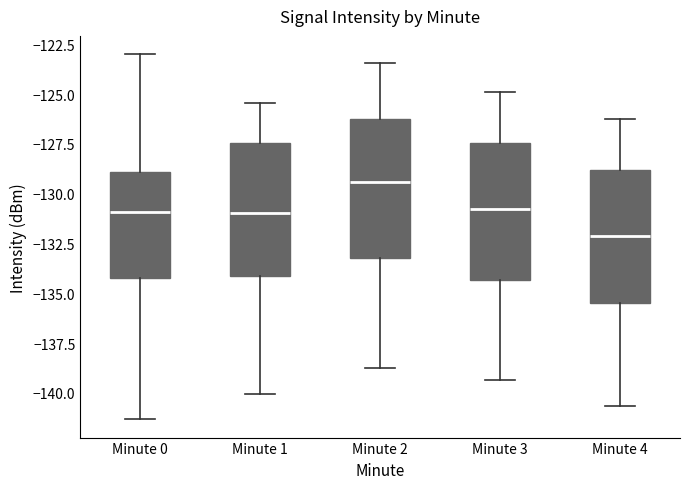

Which box has the lowest median line?

Minute 4